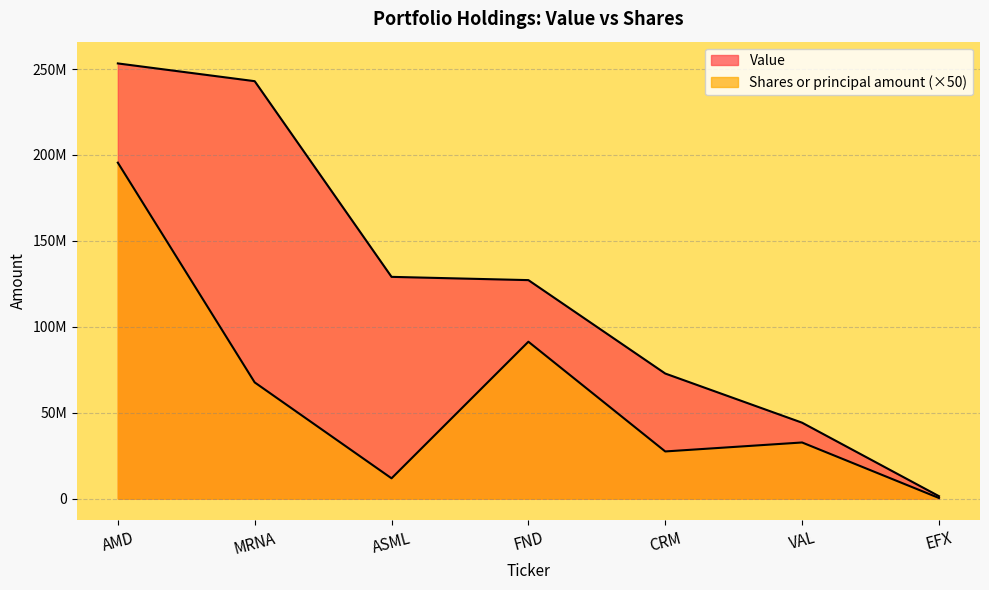

What is the total value across all series at ASML?

140863716